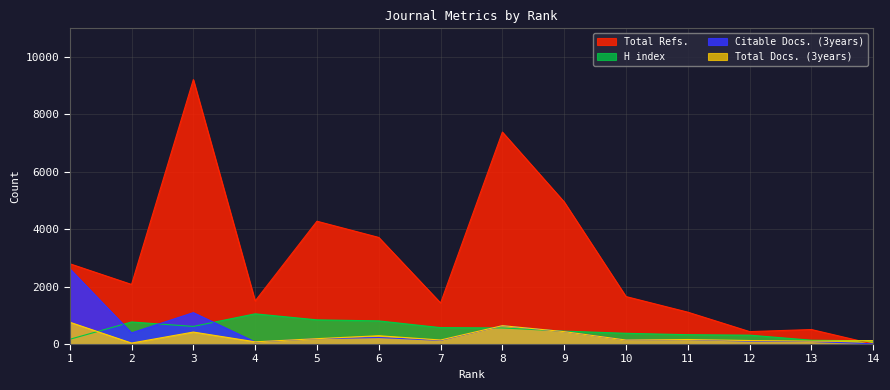

Where is the first local maximum for Total Docs. (3years)?

3